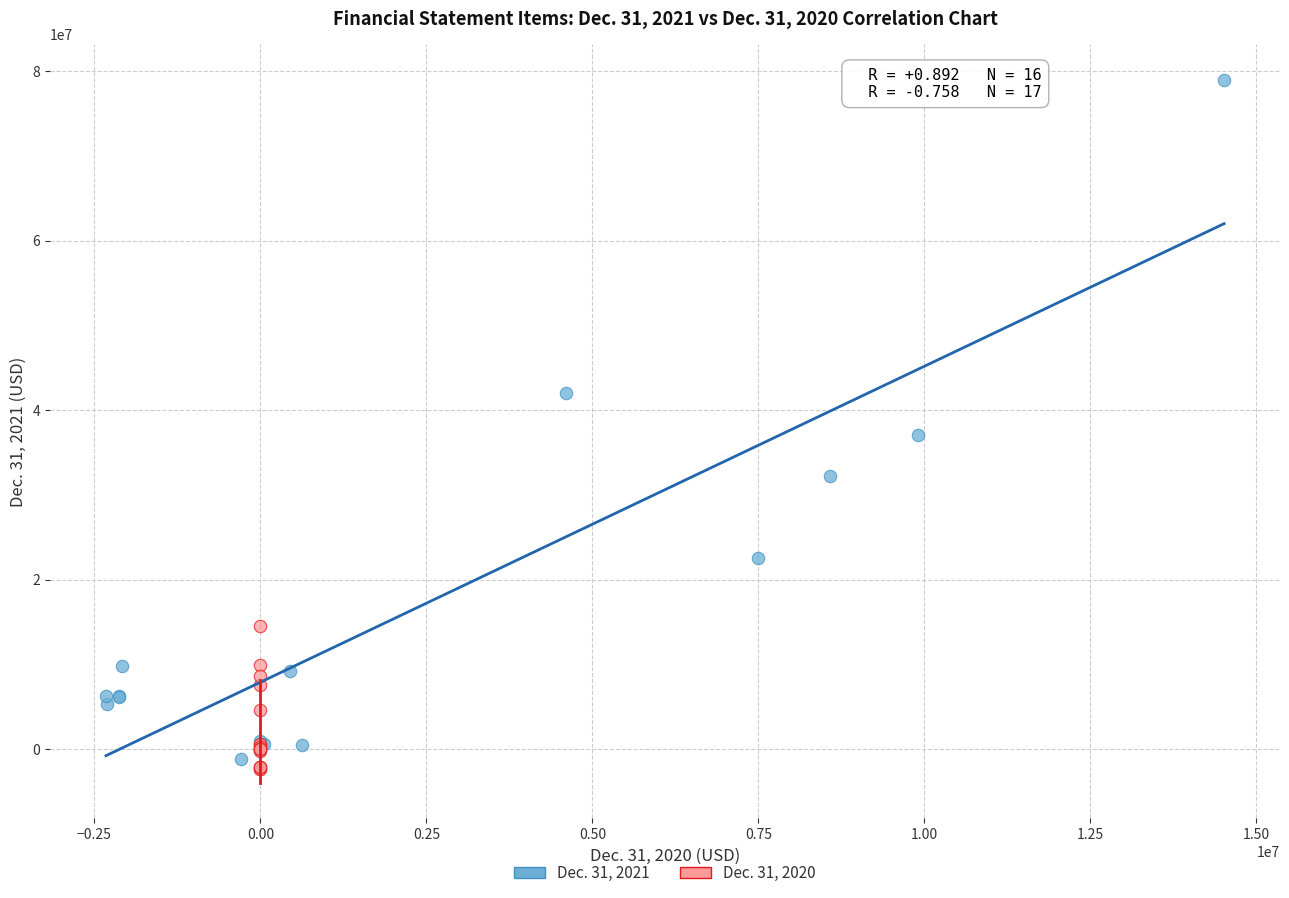

Which series has the widest spread of Y values?

Dec. 31, 2021